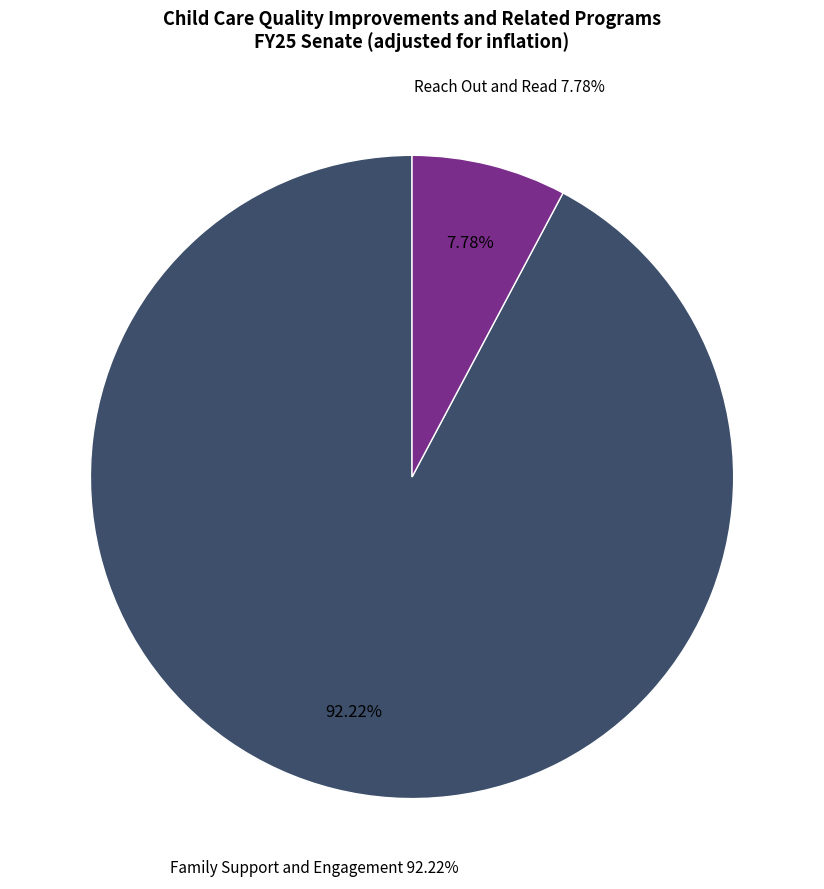

Which slice is the largest?

Family Support and Engagement